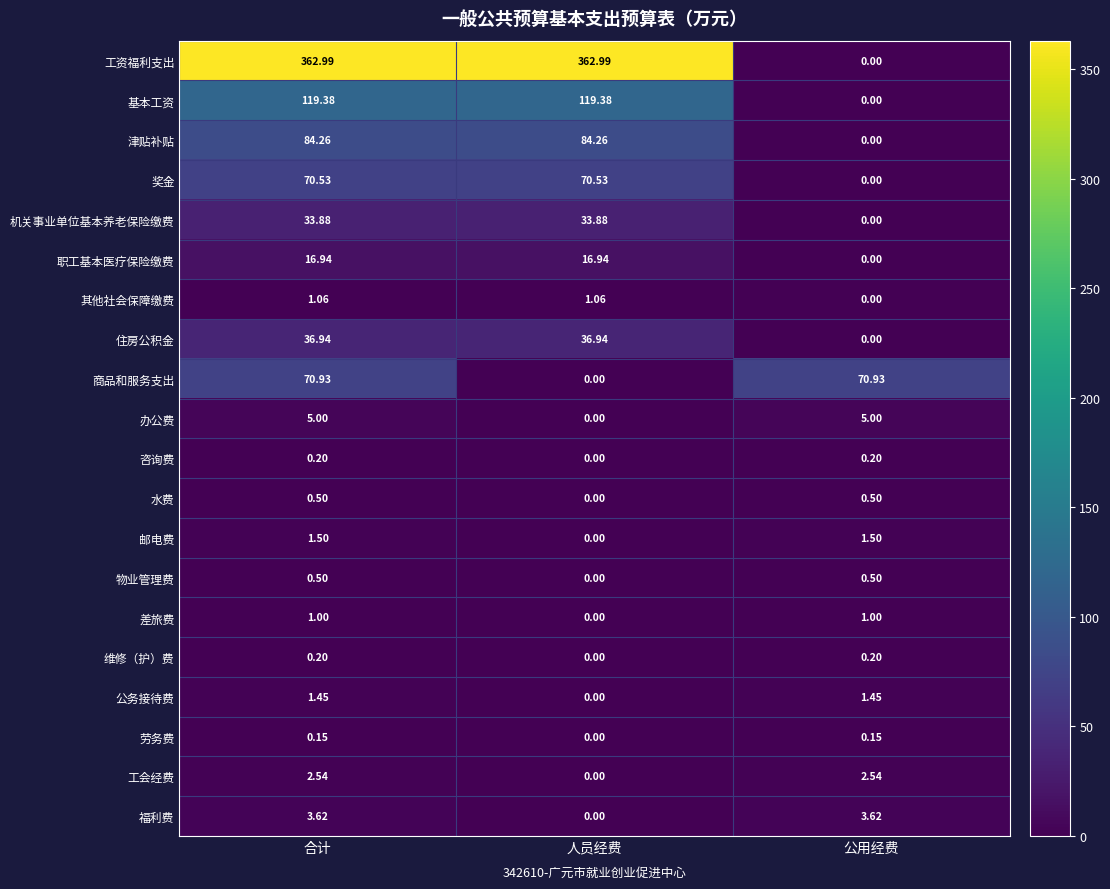

What is the total value across all series at 公用经费?

87.6